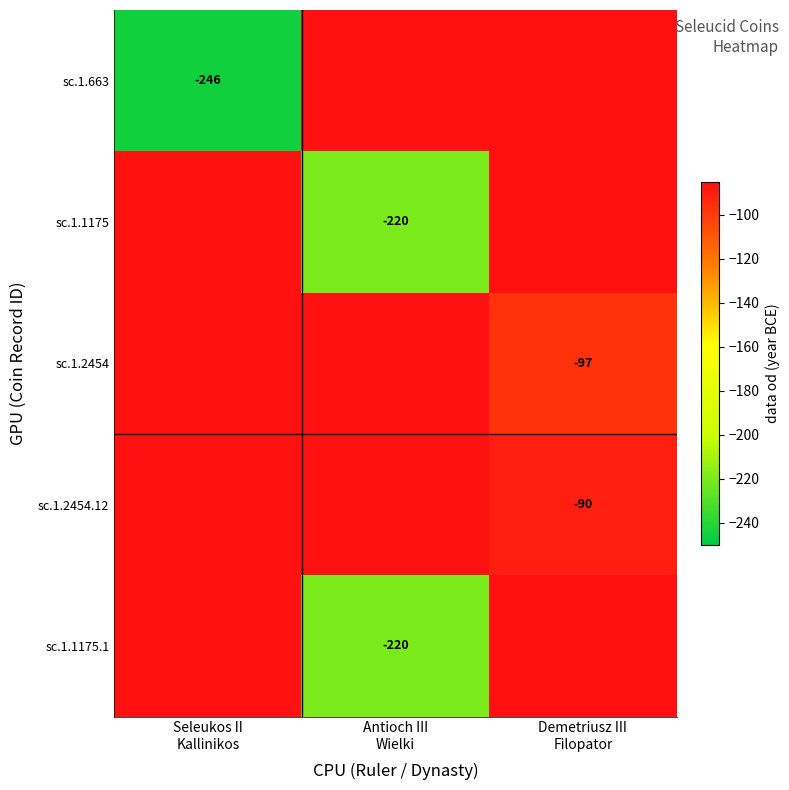

What is the spread (max minus min) of values at Antioch III
Wielki?

170